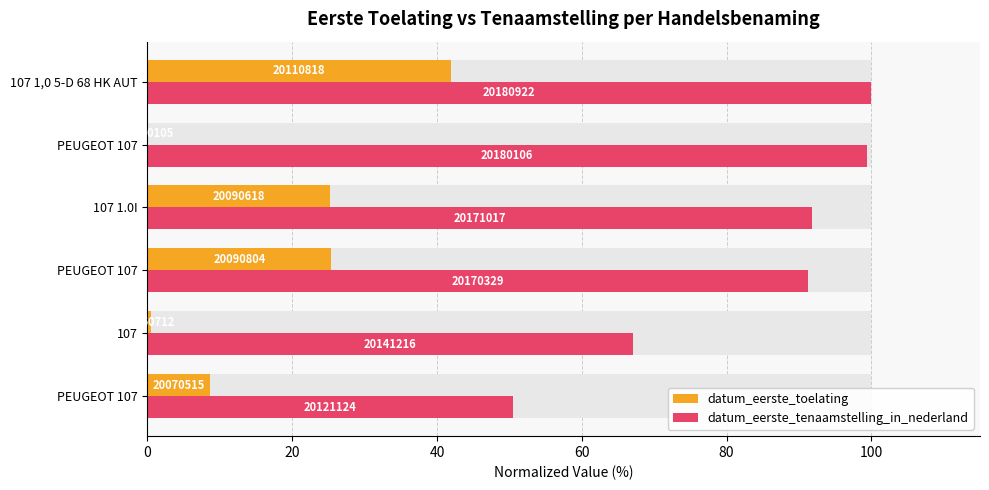

What is the spread (max minus min) of values at 40?

65.8